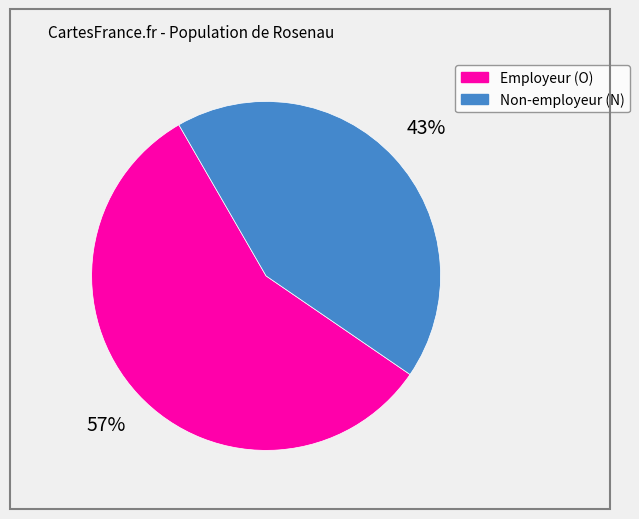

How many slices are in this pie chart?

2